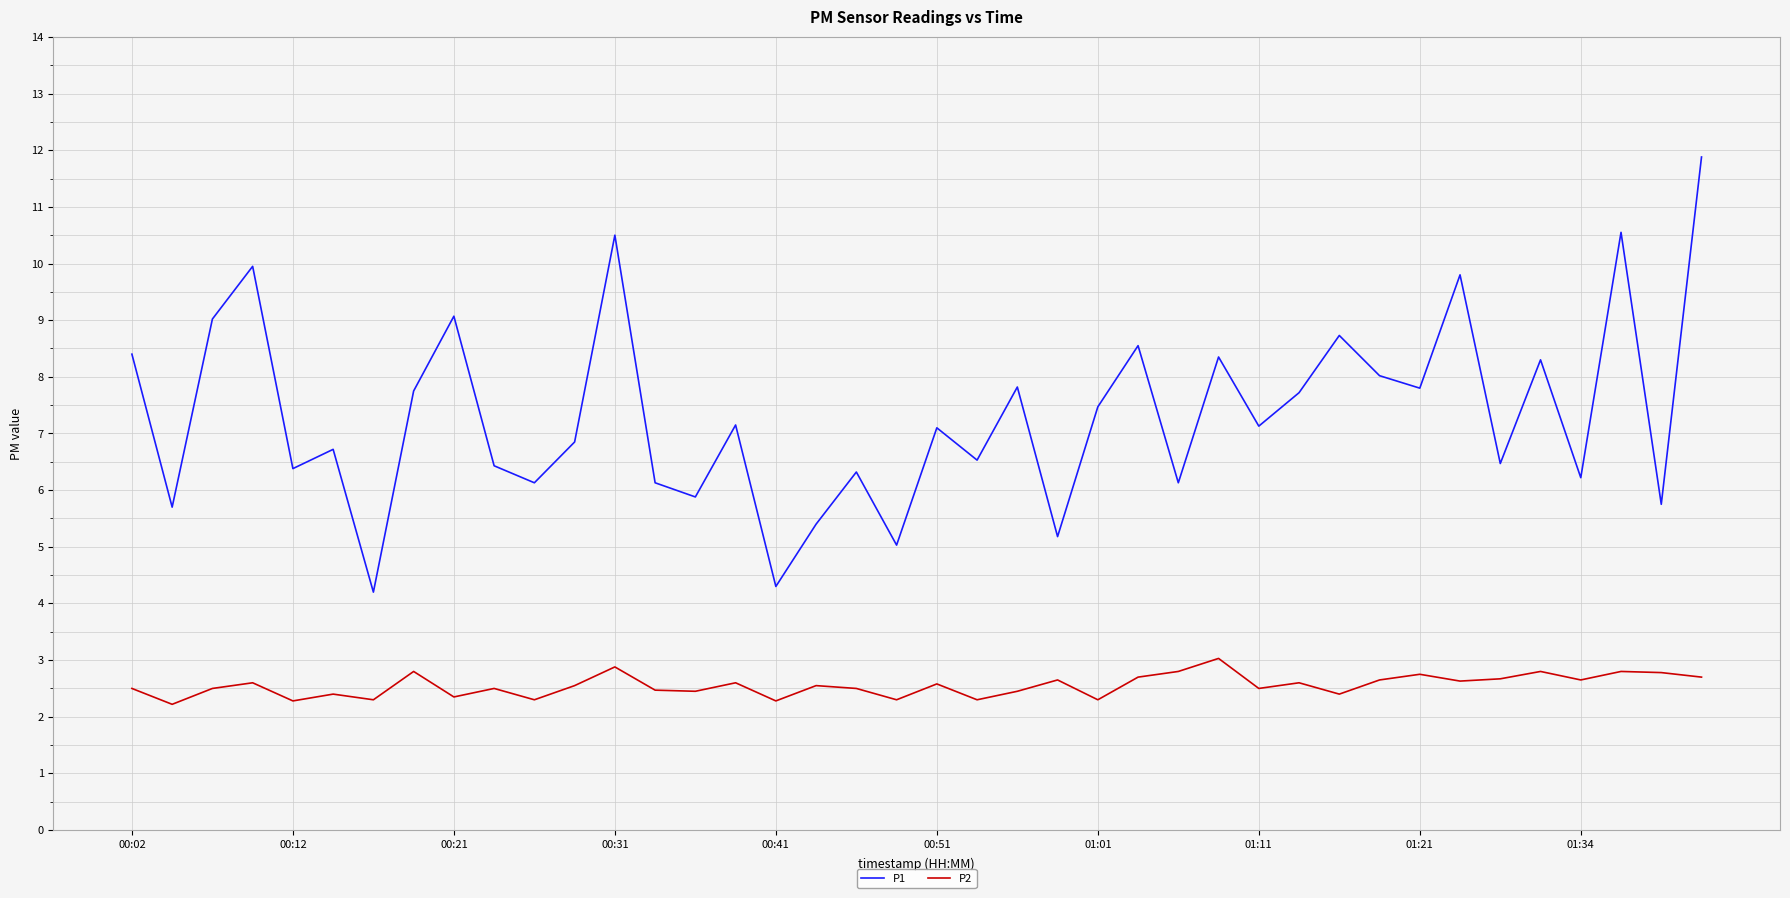

What is the difference between the maximum and minimum values in the P2 series?

0.8